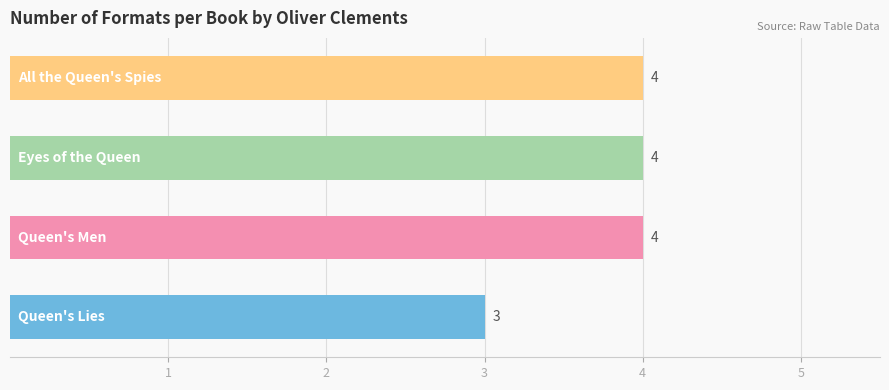

What is the difference between the maximum and minimum values?

1